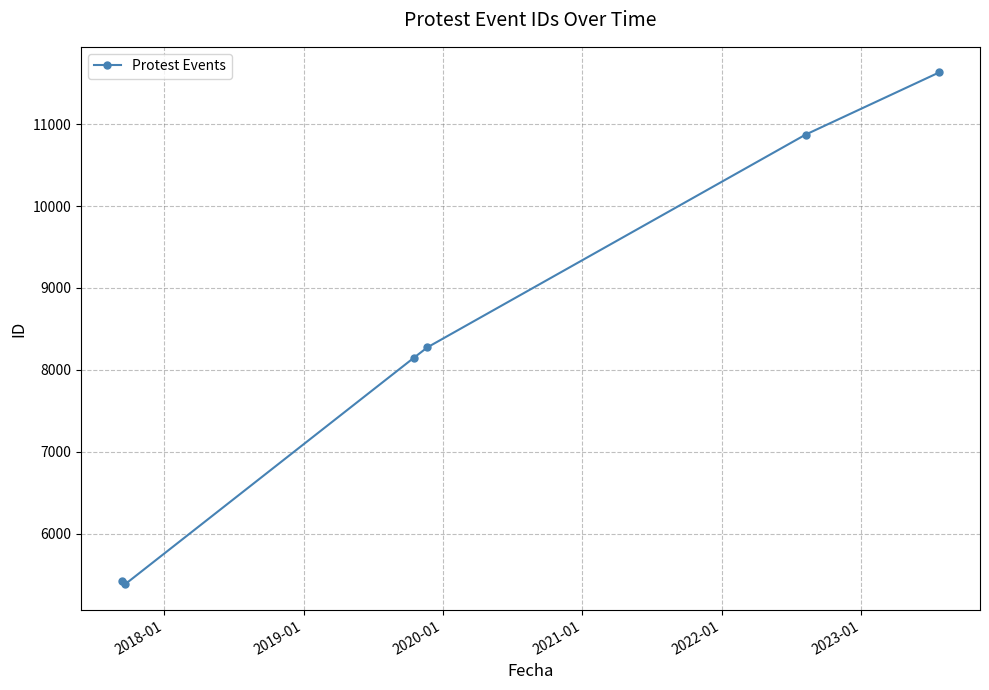

What is the average value?

8290